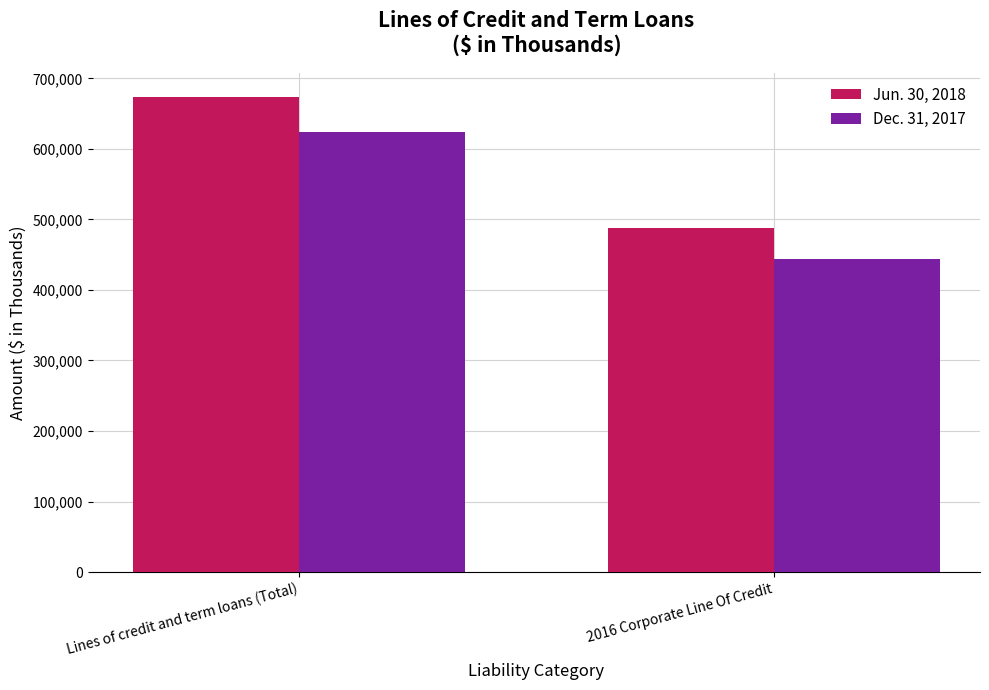

What is the value of the Dec. 31, 2017 bar at the 2nd from the left?

444000